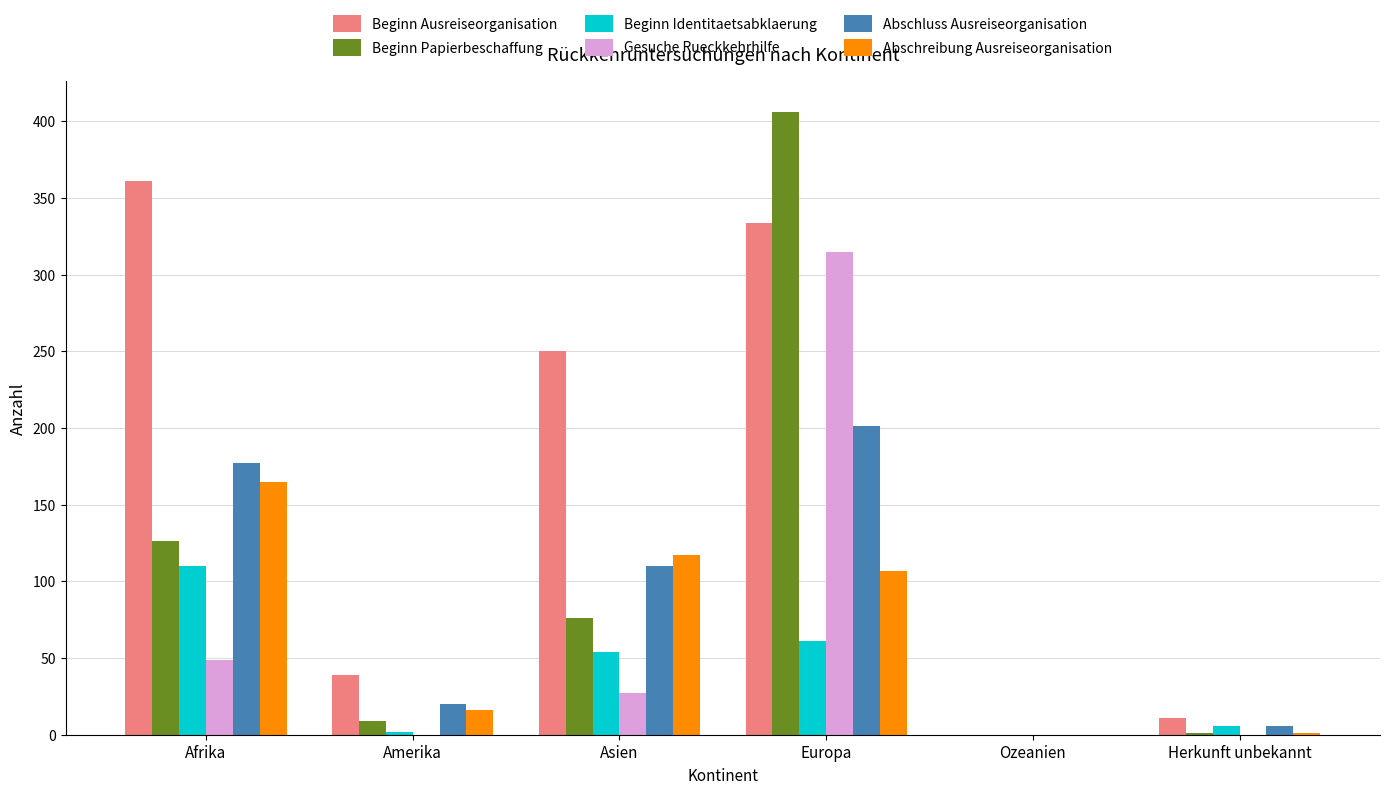

What are all the series names shown in the legend?

Beginn Ausreiseorganisation, Beginn Papierbeschaffung, Beginn Identitaetsabklaerung, Gesuche Rueckkehrhilfe, Abschluss Ausreiseorganisation, Abschreibung Ausreiseorganisation